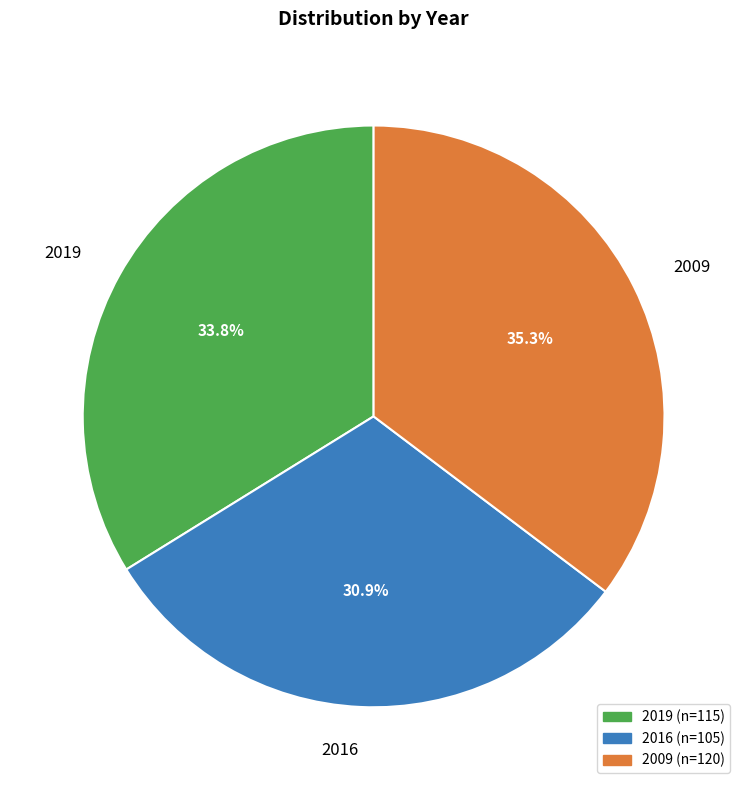

Is there a majority slice in this chart?

No